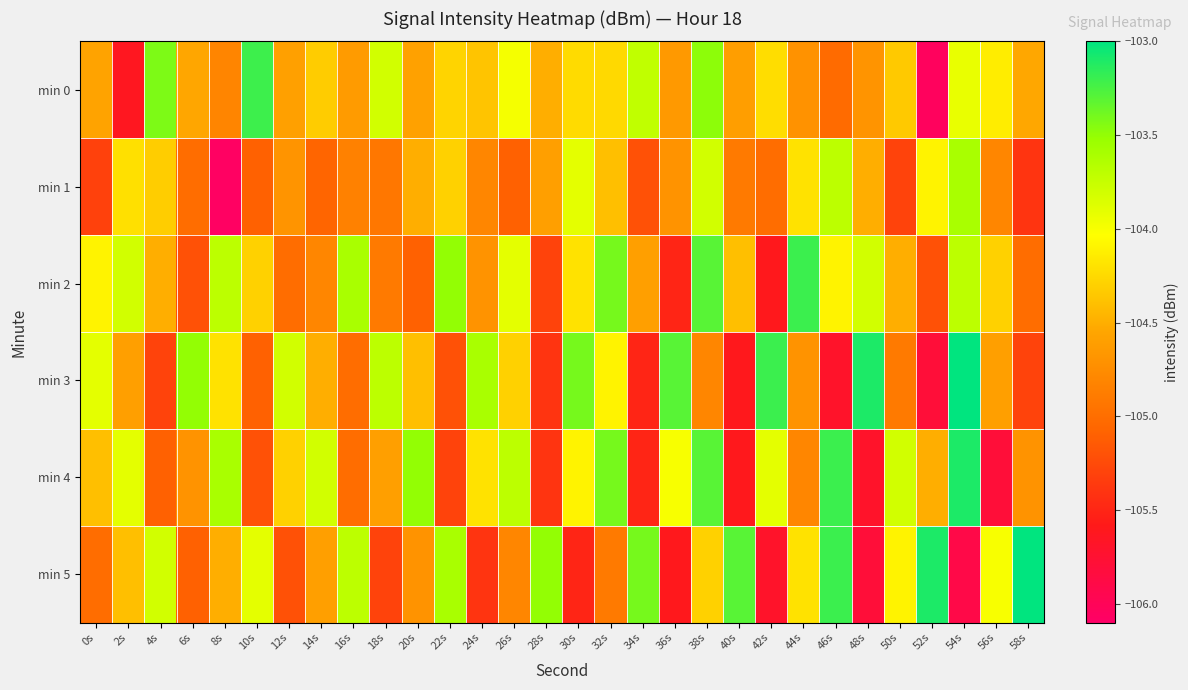

Rank the series at 22s from highest to lowest value.

min 2, min 5, min 0, min 1, min 3, min 4